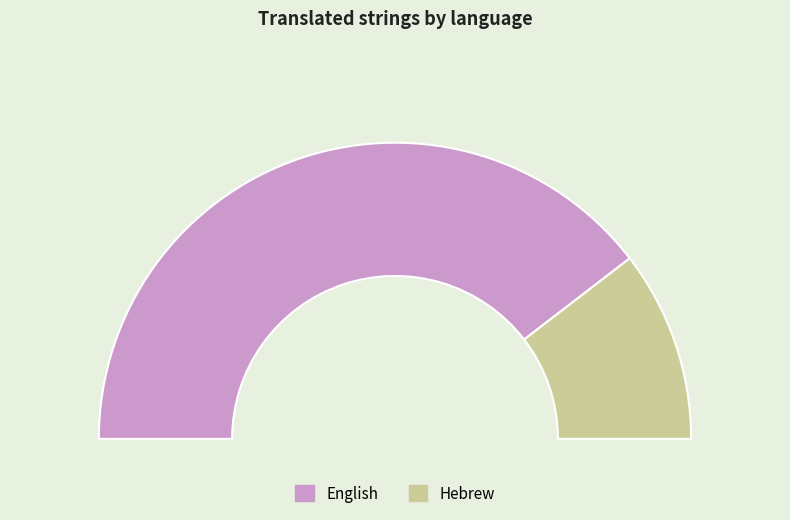

Which slice represents more than half of the pie?

English